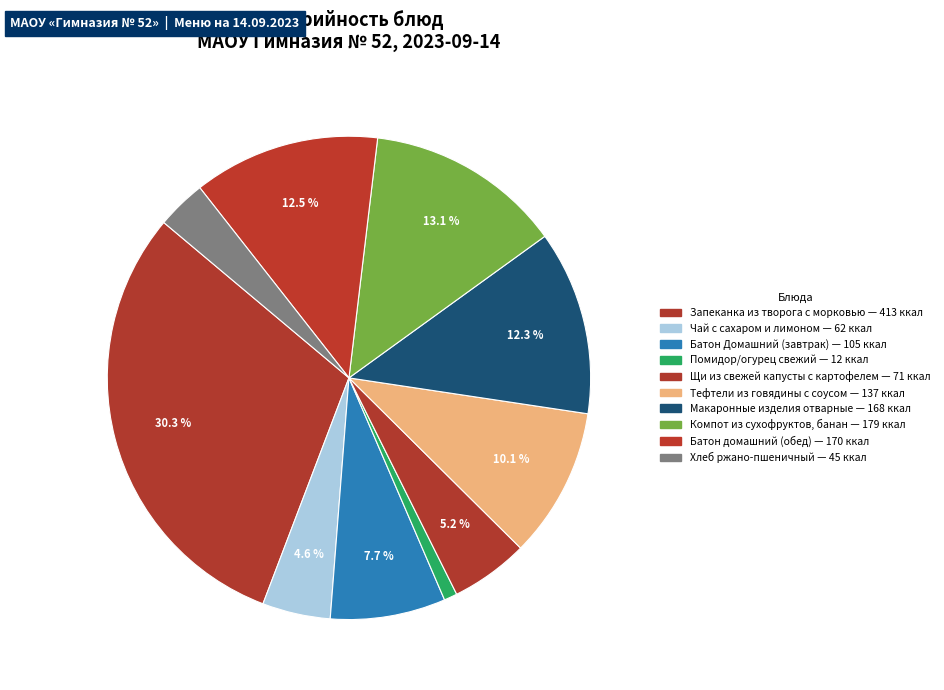

Which has a higher value, Макаронные изделия отварные or Батон домашний (обед)?

Батон домашний (обед)